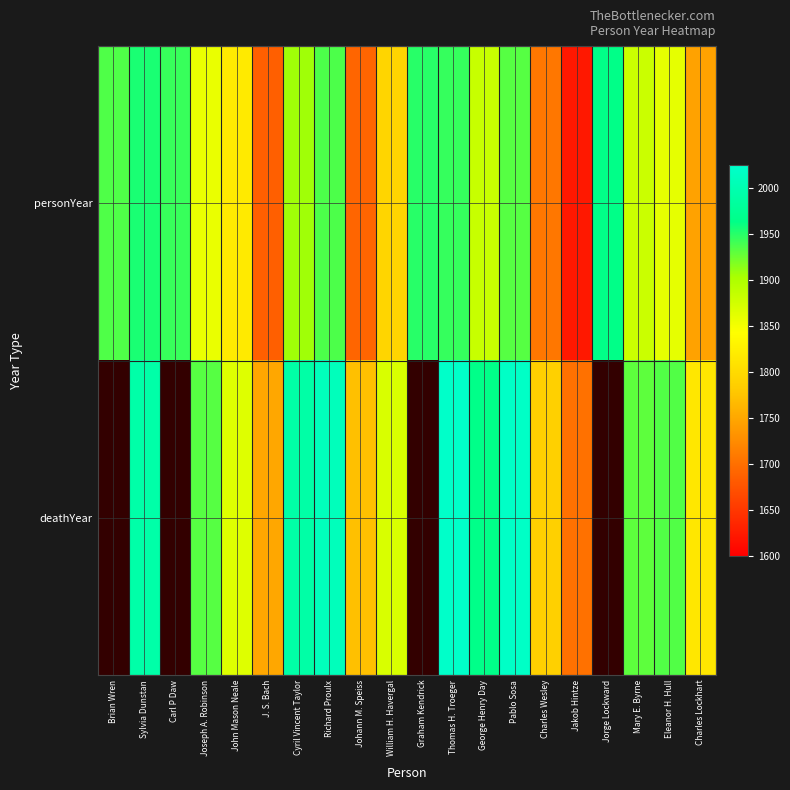

At which label does personYear reach its peak?

Jorge Lockward